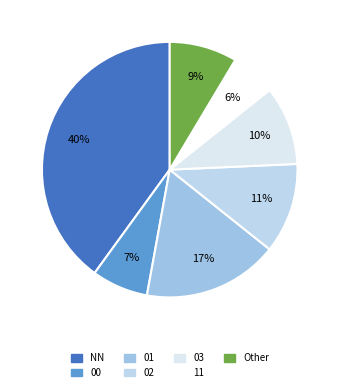

Count the number of slices in the pie.

7